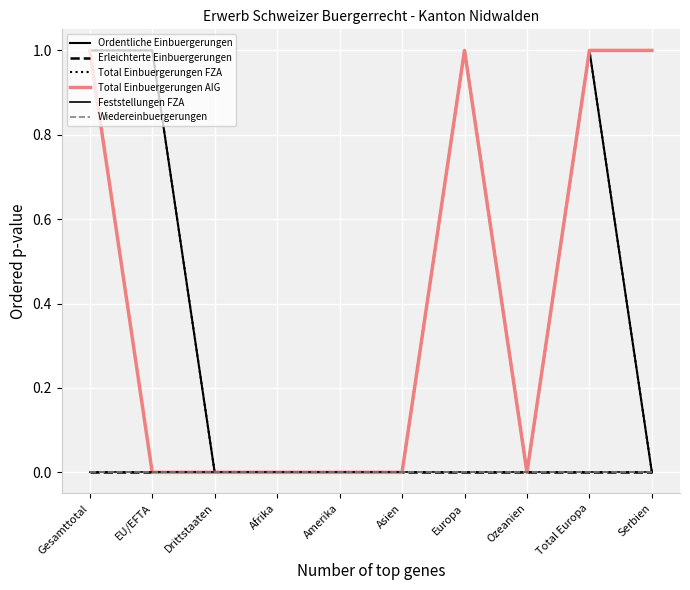

What is the highest value of the Ordentliche Einbuergerungen series?

1